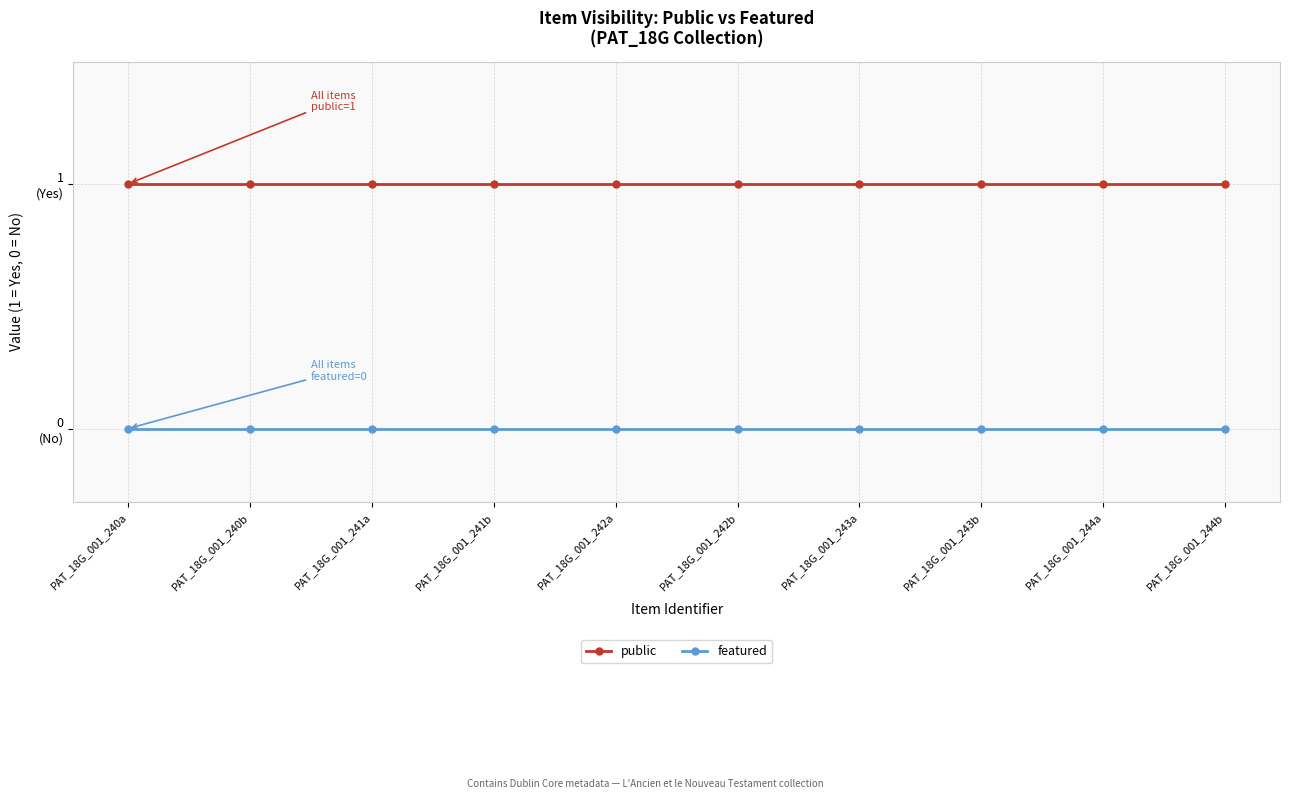

At which label is featured closest to 0?

PAT_18G_001_240a